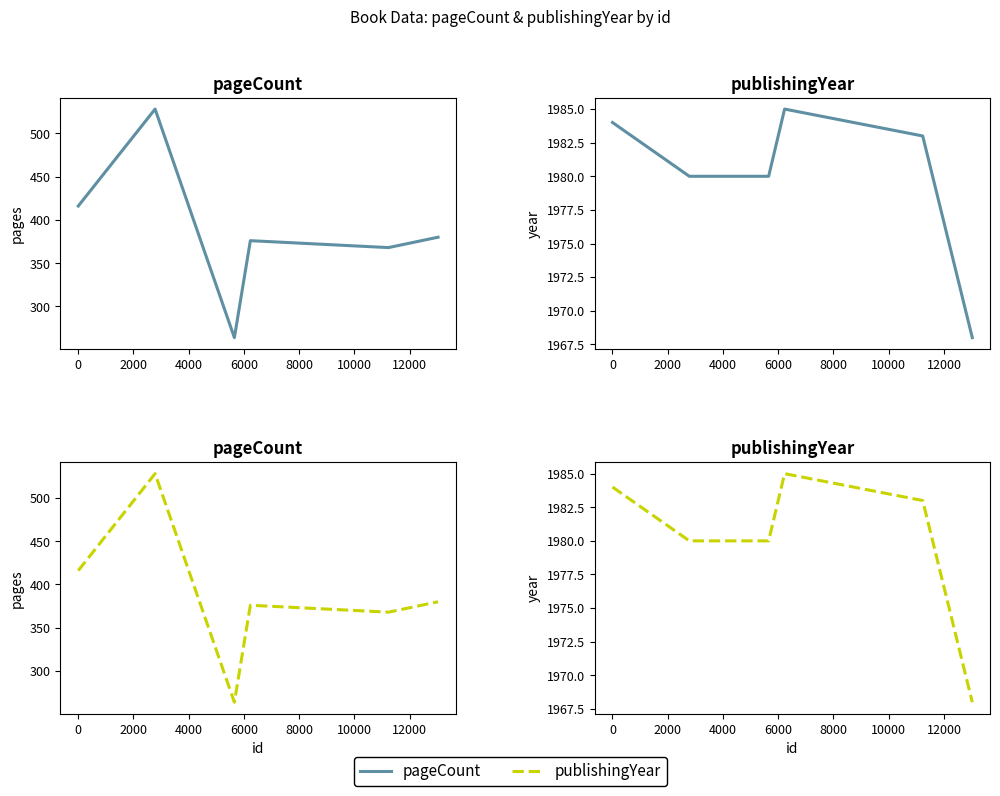

What is the difference between the highest and lowest values at 4000?

1609